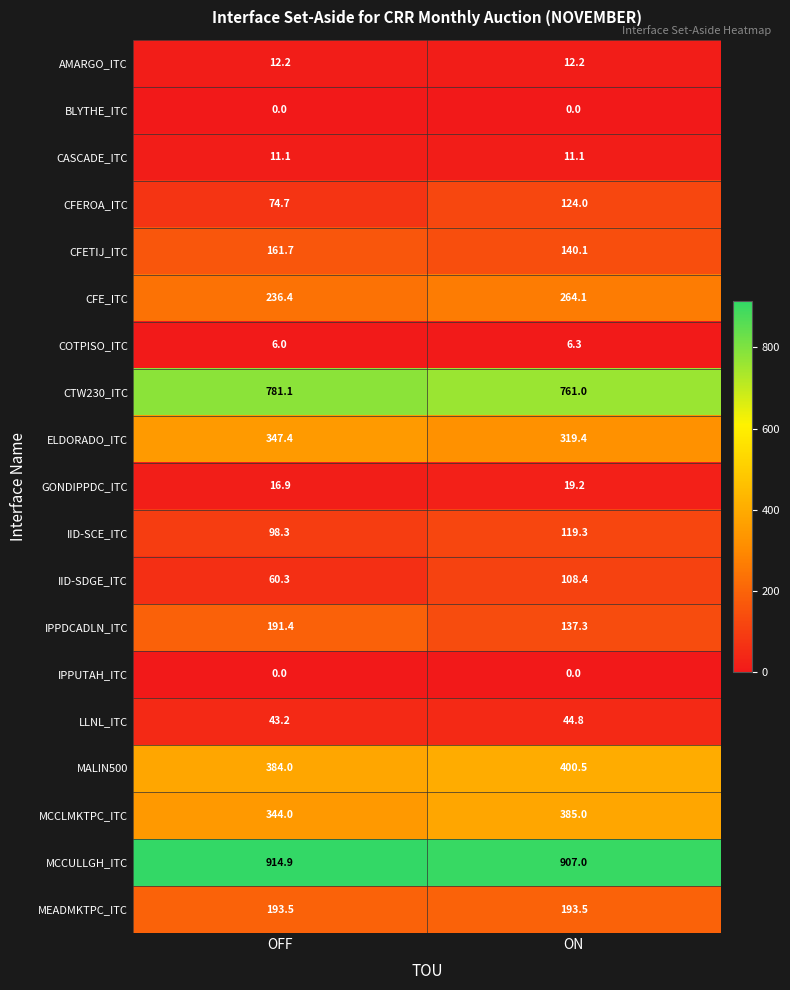

How many data points in CFEROA_ITC are less than 124?

1